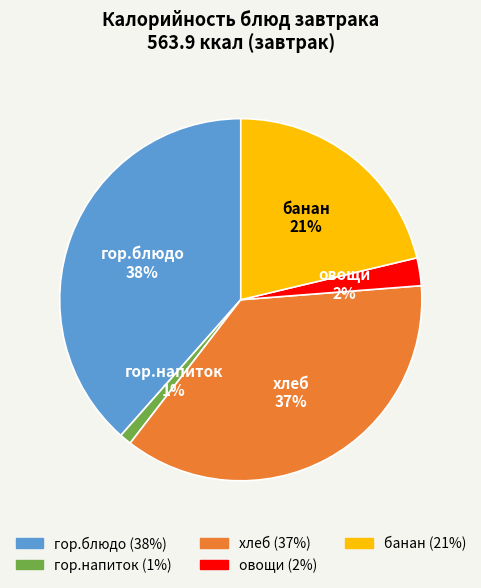

Does any single category account for the majority?

No